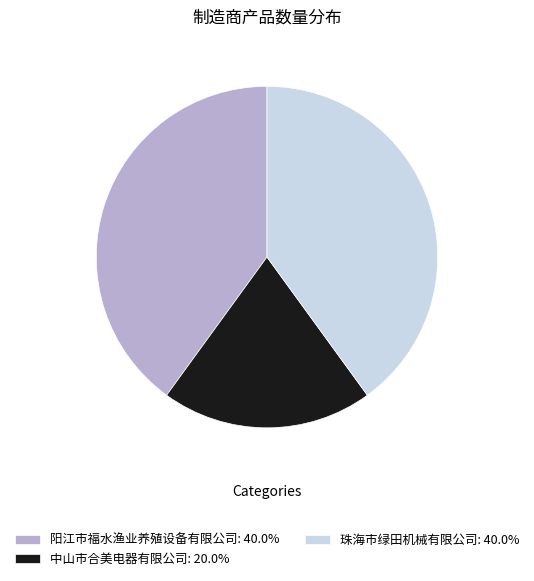

True or false: 珠海市绿田机械有限公司 accounts for 31% of the total.

False